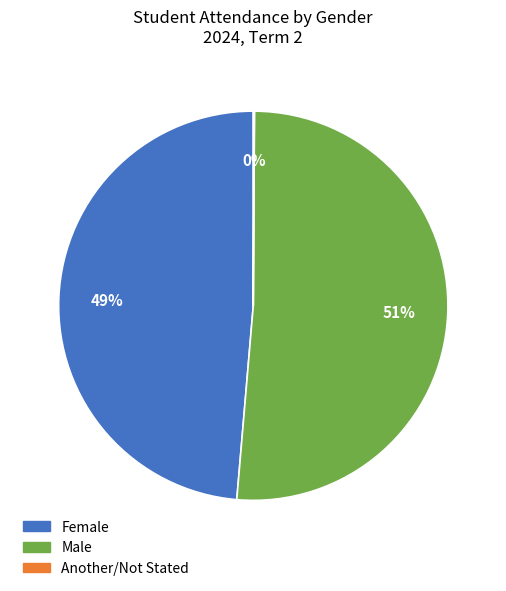

Which slice is the largest?

Male